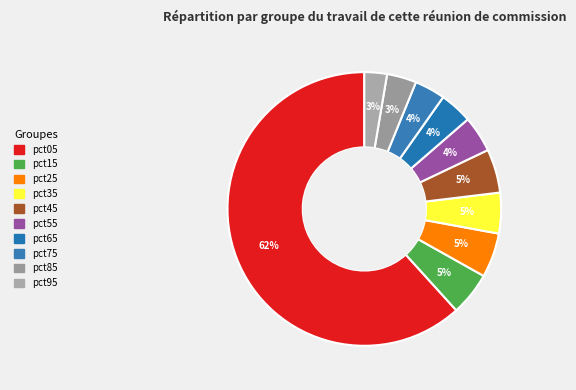

What portion of the pie excludes pct05?

38.3%